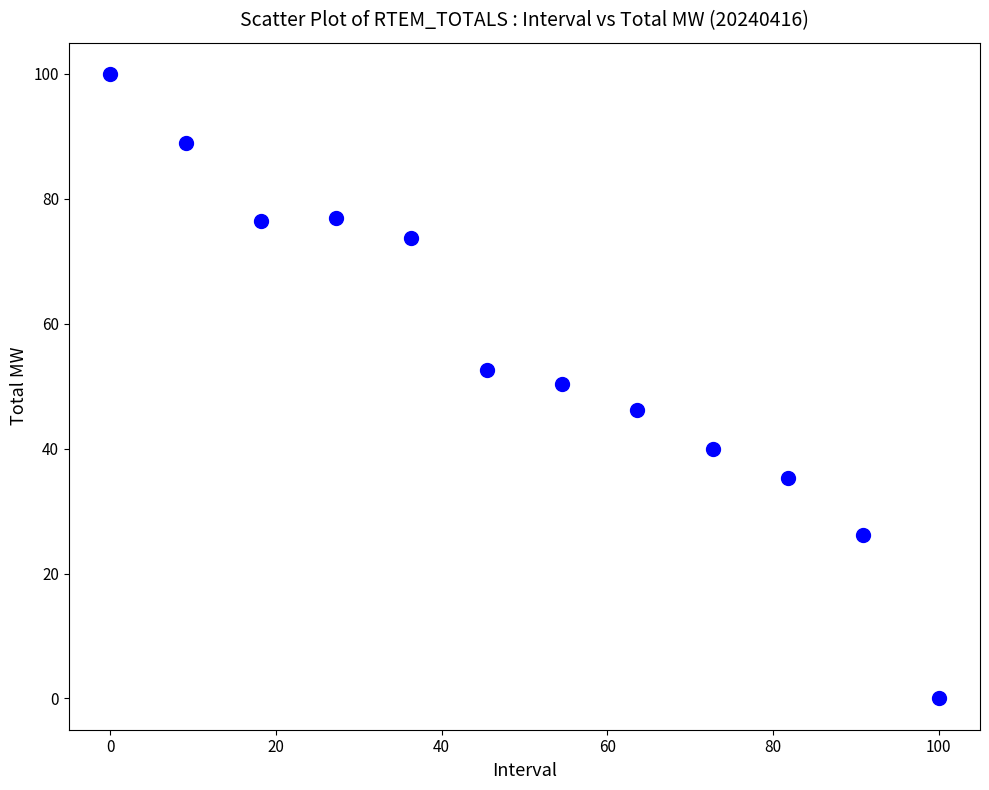

What is the range of Y values (max minus min)?

100.0